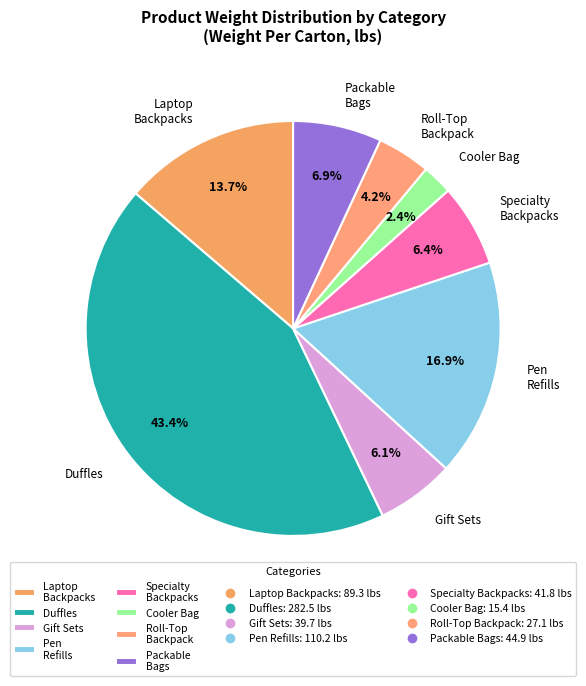

Which has a higher value, Laptop Backpacks or Cooler Bag?

Laptop Backpacks